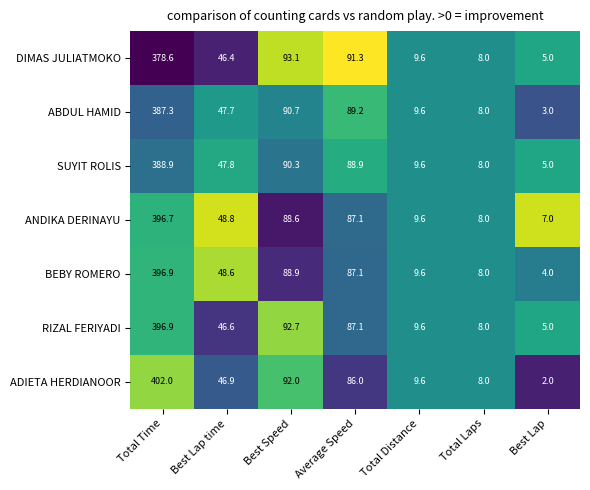

At which category is the sum across all series the highest?

Total Time